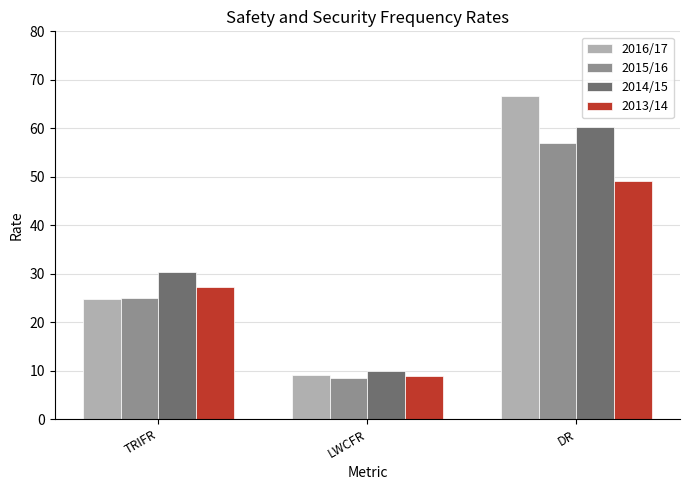

Rank the categories by 2014/15 value from lowest to highest.

LWCFR, TRIFR, DR